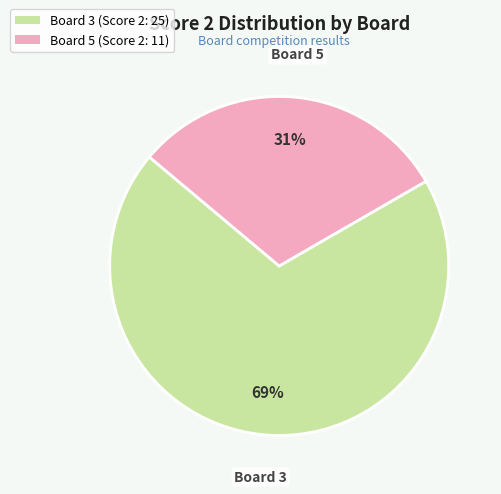

Between Board 5 (Score 2: 11) and Board 3 (Score 2: 25), which is larger?

Board 3 (Score 2: 25)